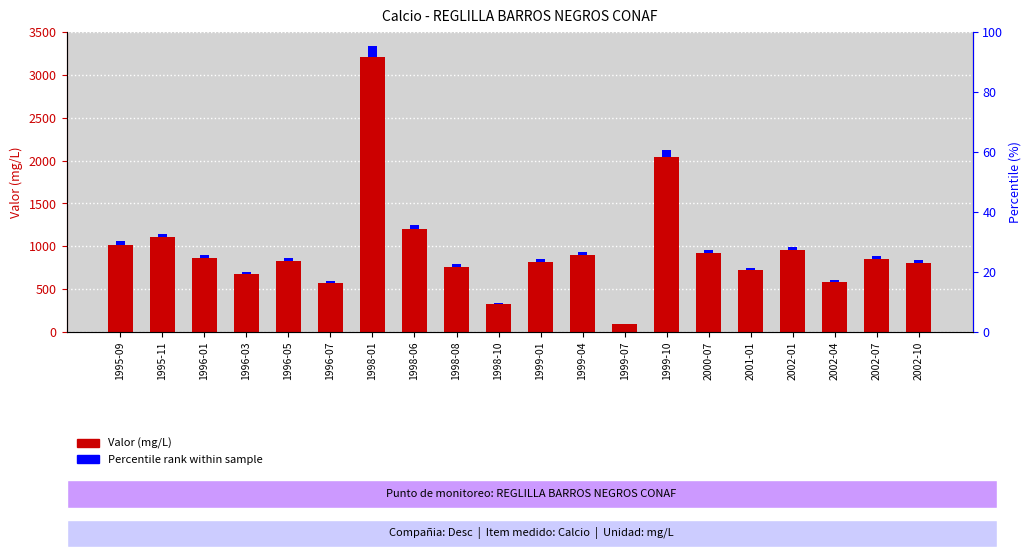

How many values are below 849?

10